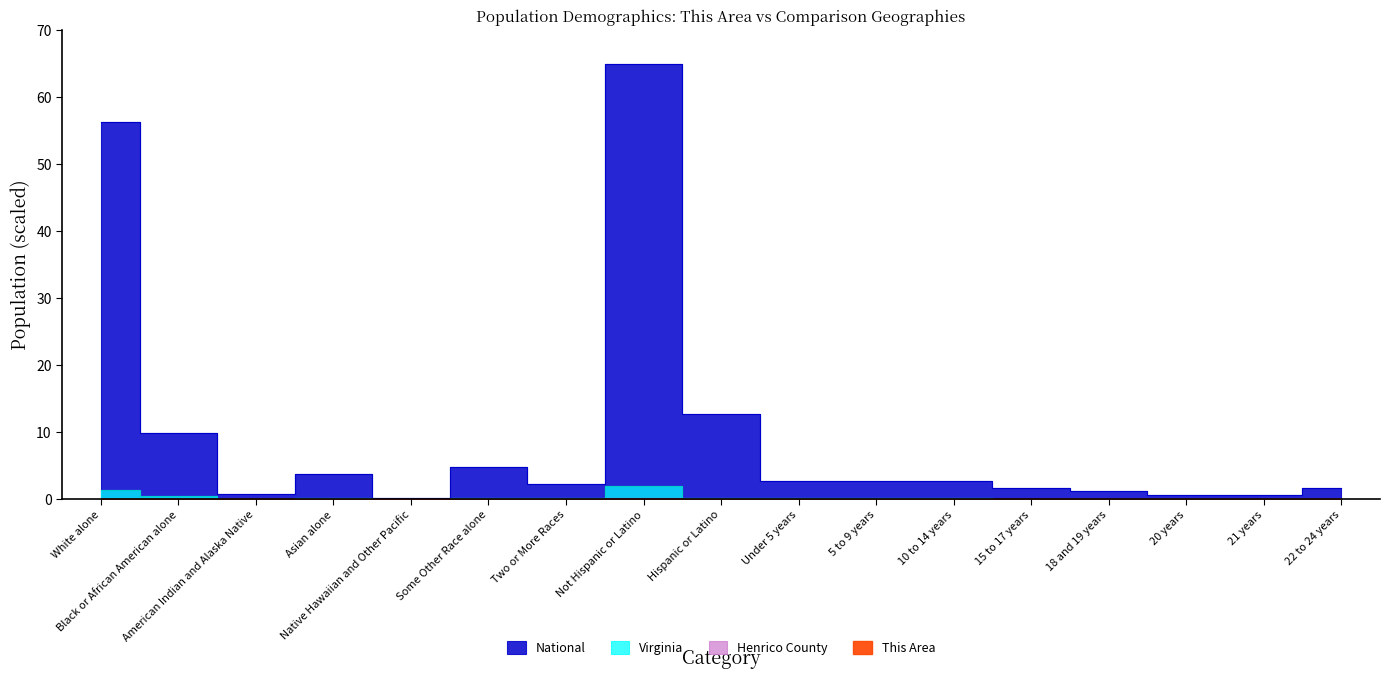

True or false: This Area and Henrico County intersect in this chart.

False